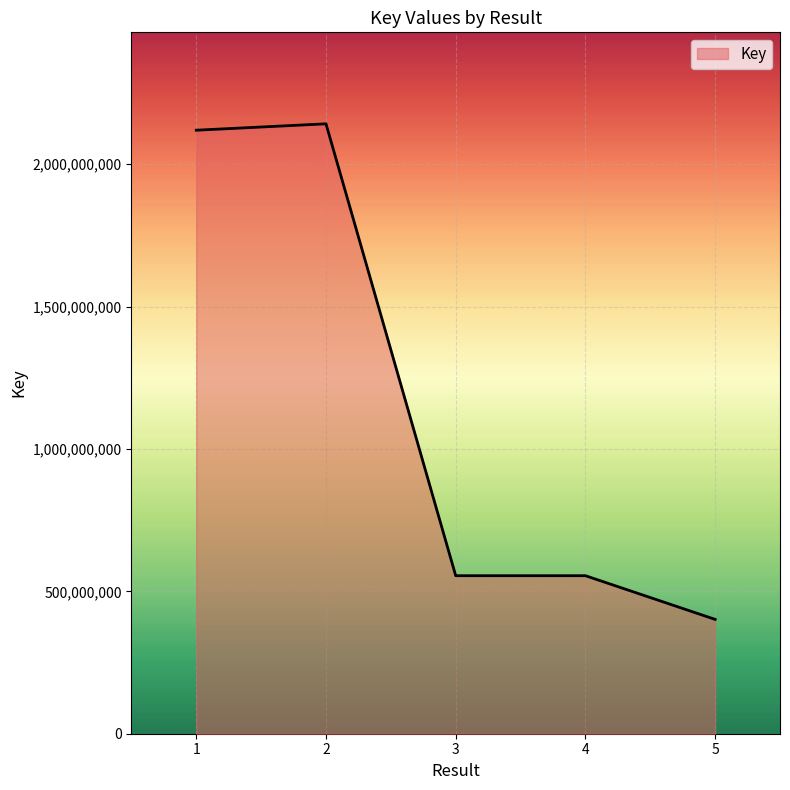

Between 1 and 3, which is larger?

1